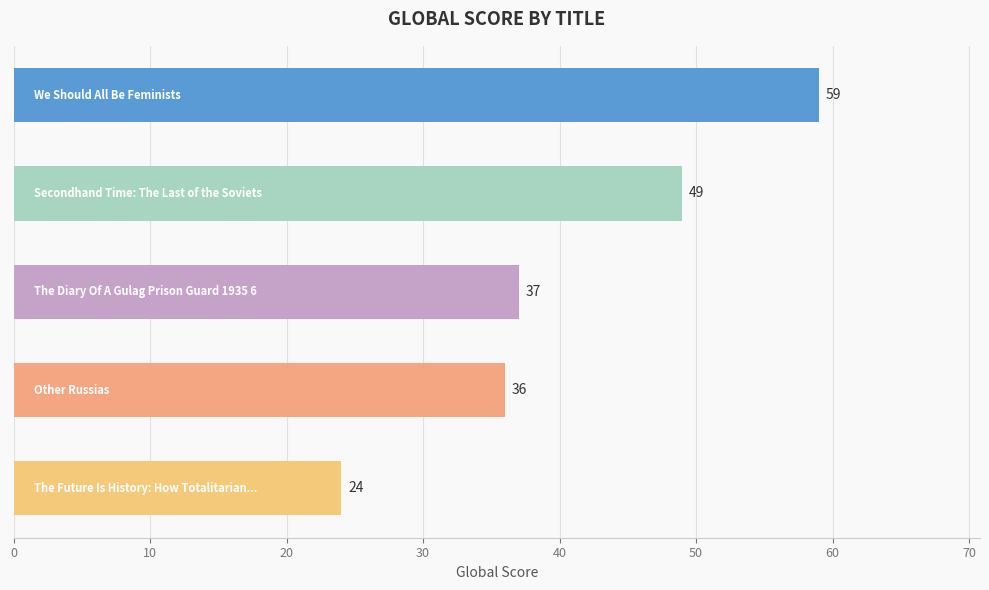

What is the value of the 3rd bar from the top?

37